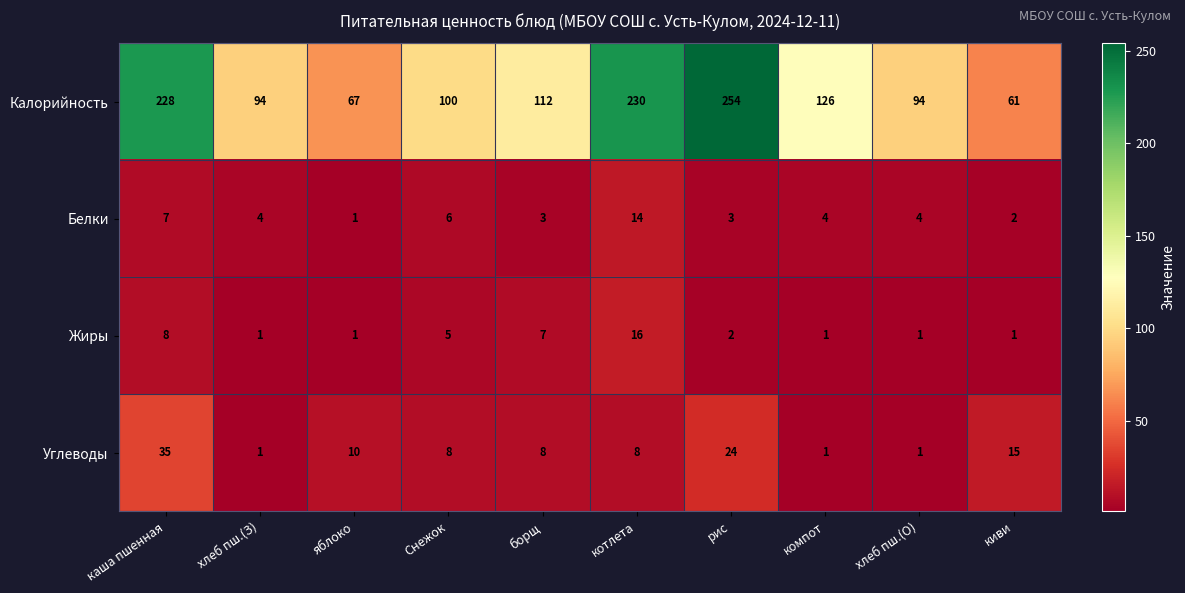

How many data points does each series have?

10